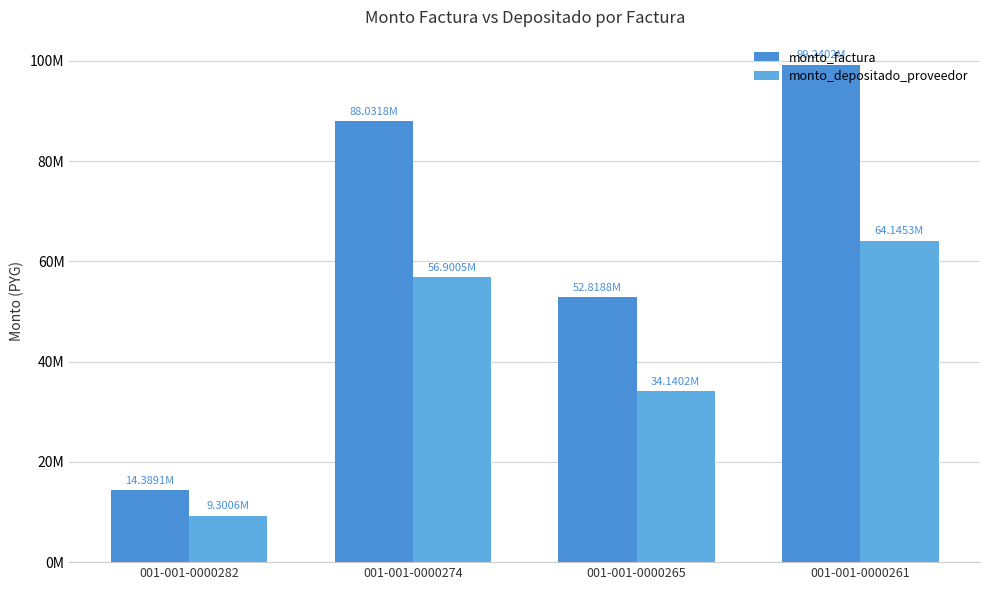

List the series in order of their peak value, highest first.

monto_factura, monto_depositado_proveedor